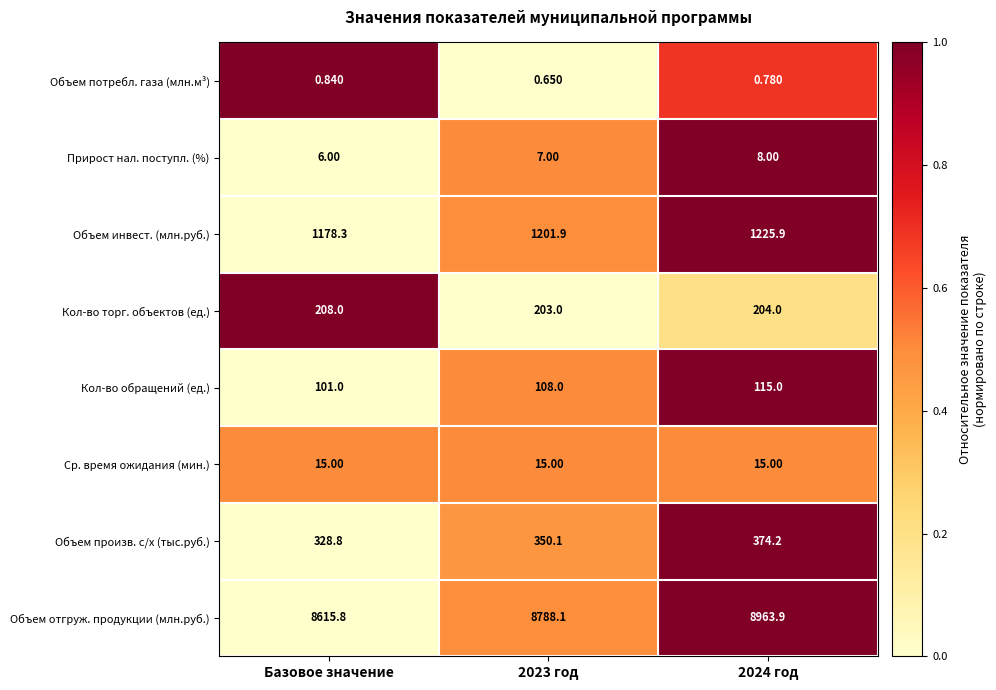

Between Базовое значение and 2023 год, which series saw the biggest shift?

Объем отгруж. продукции (млн.руб.)